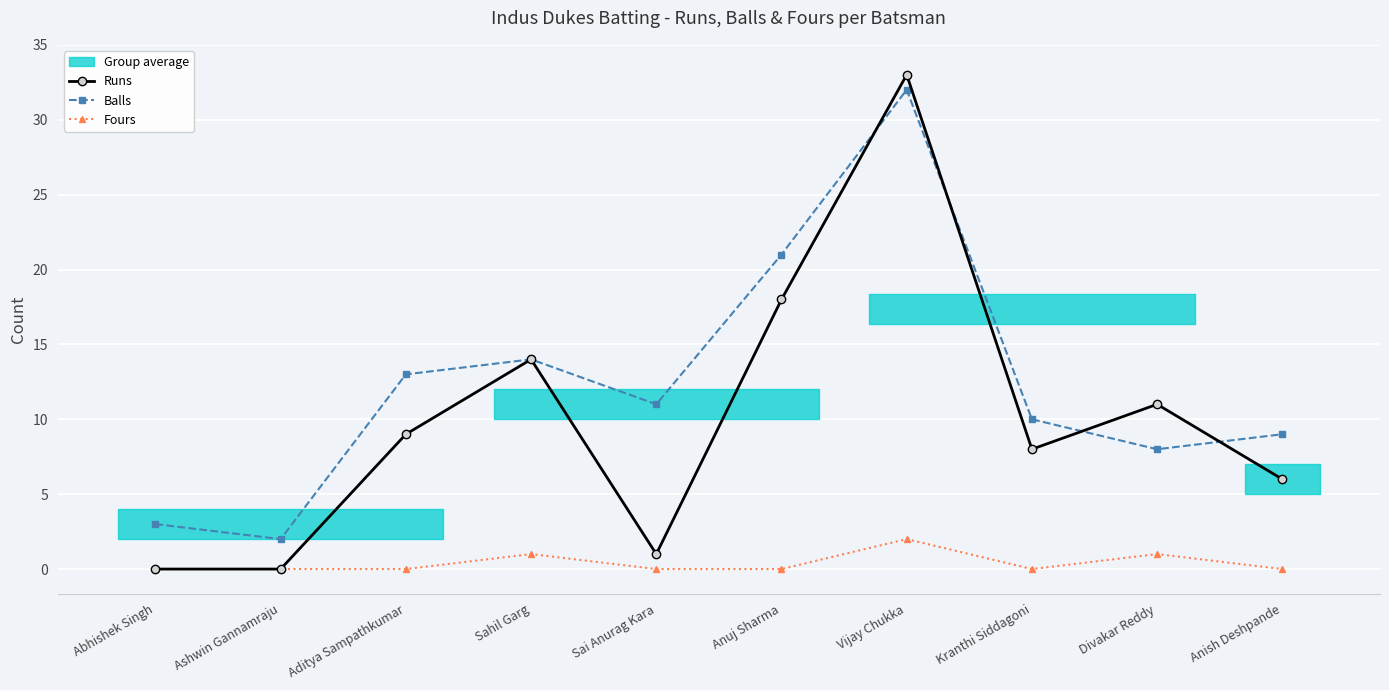

How many interior local peaks does the Fours series have?

3